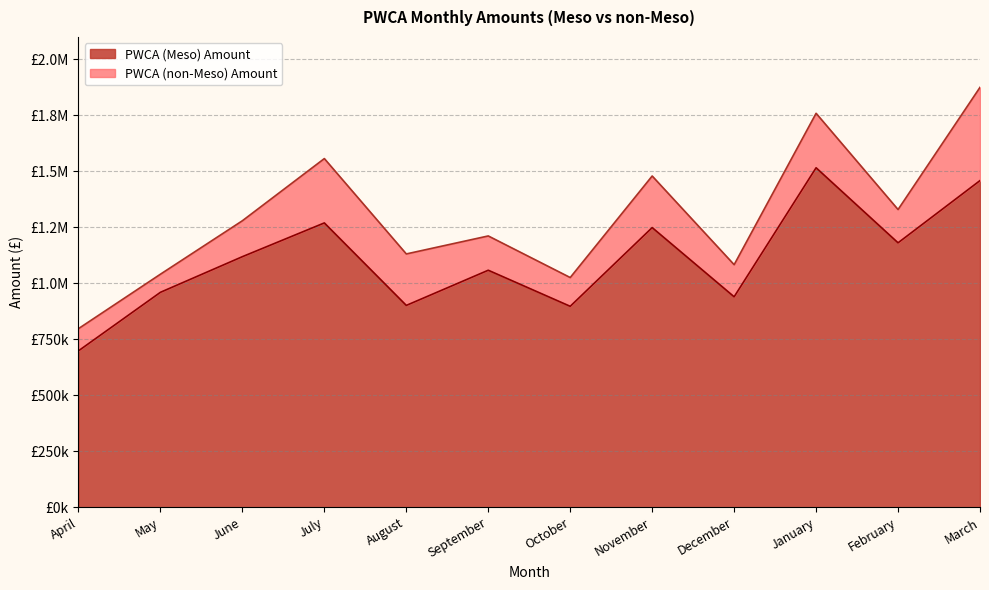

Reading right to left, extract all data points from this chart.

1458795.7	1180862.3	1516008.4	939813.0	1248832.7	897283.3	1058407.2	901286.4	1269705.3	1118990.5	959801.7	698456.7